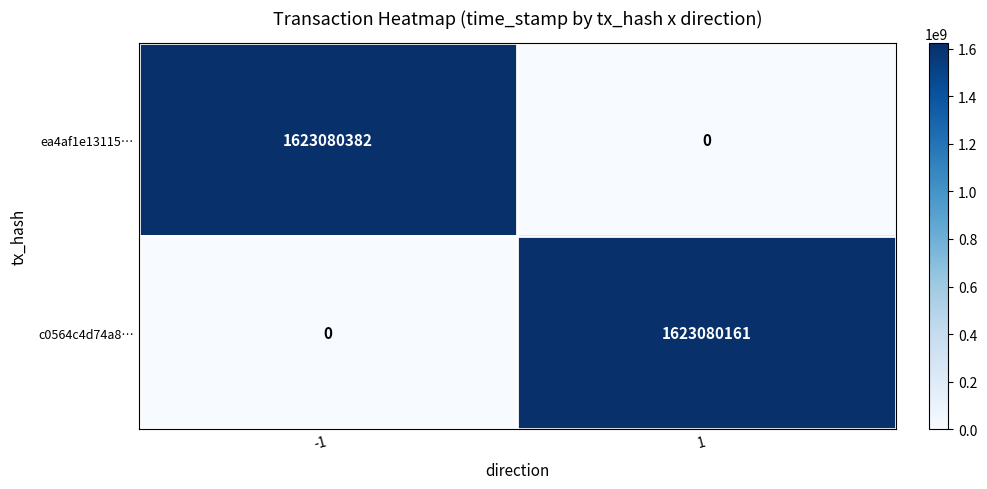

Reading left to right, extract all data points from this chart.

ea4af1e13115…: -1=1623080382	1=0
c0564c4d74a8…: -1=0	1=1623080161